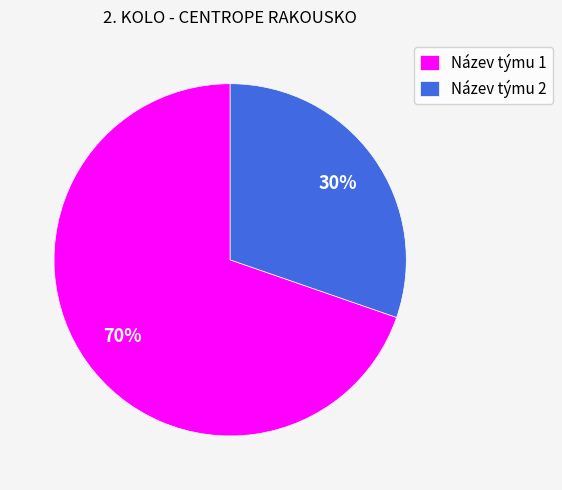

Which slice is the smallest?

Název týmu 2